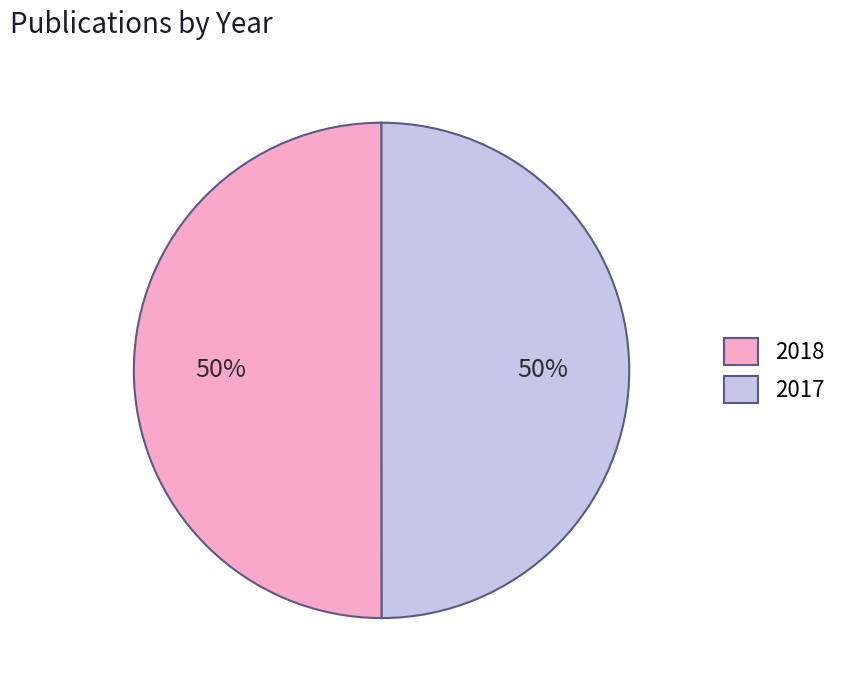

The 2017 slice represents 37% of the pie. True or false?

False